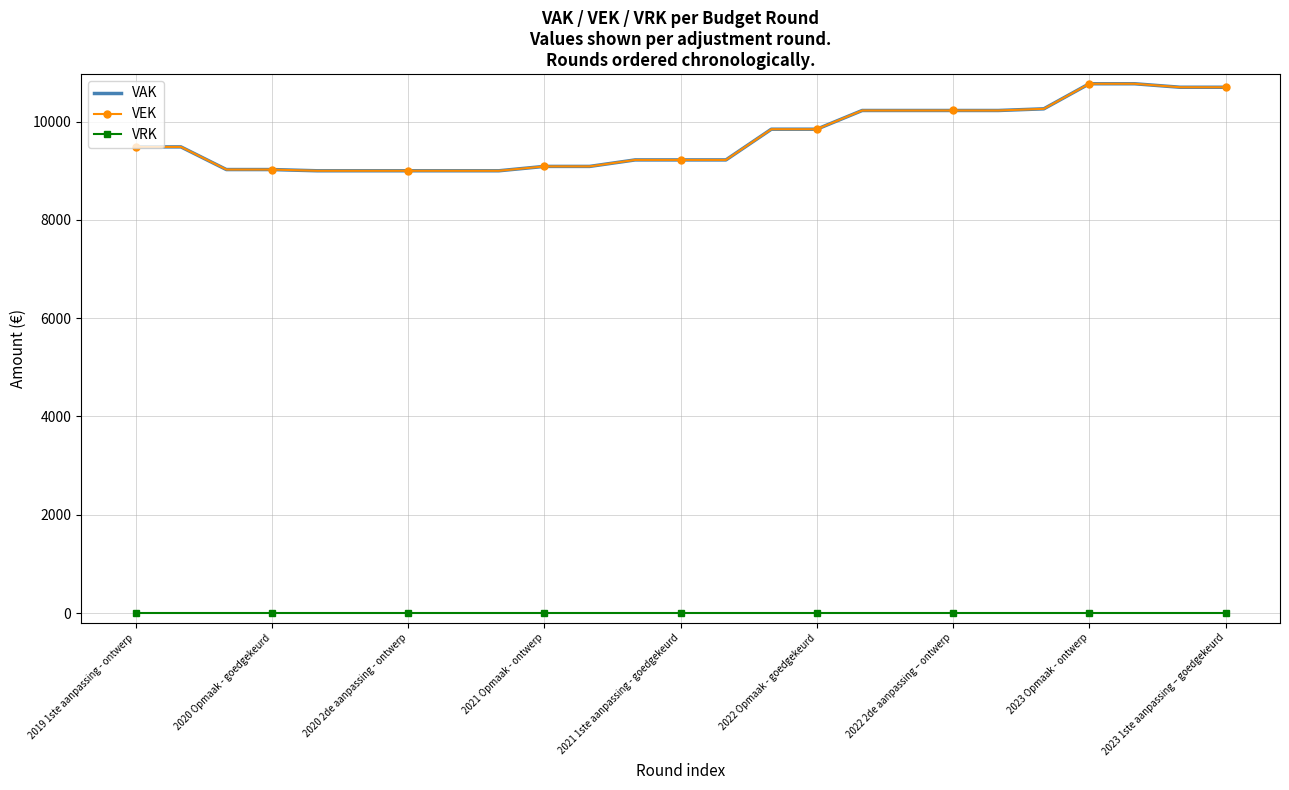

What is the sum of all VAK values?

241666